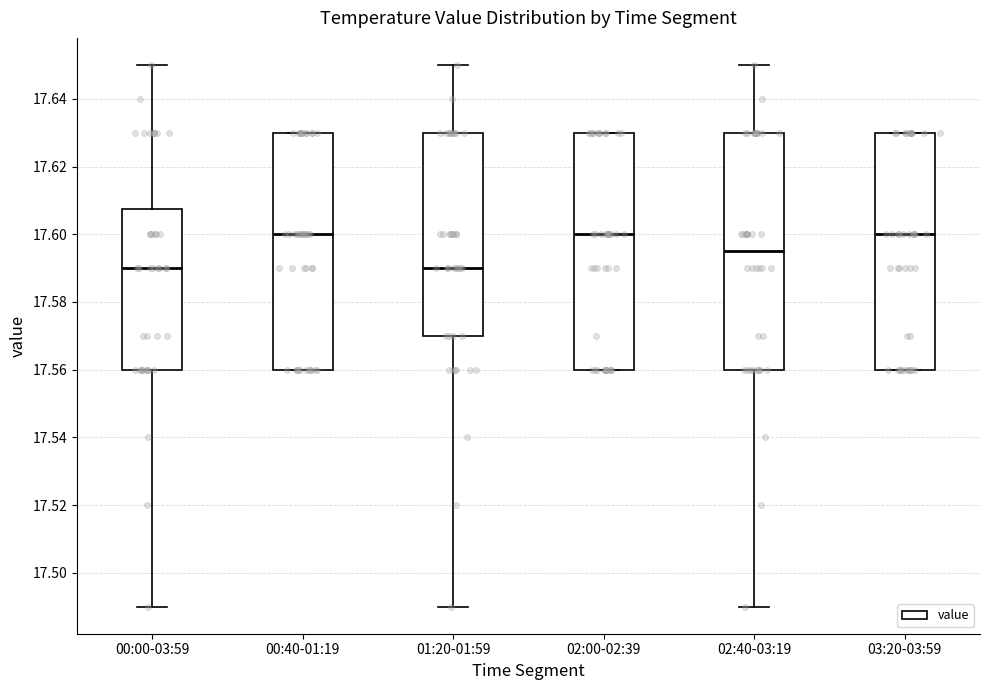

Reading left to right, transcribe this box plot: for each box, give where its median line is, the range the box spans, and where its two whiskers end, as read against the y-axis. The values are not printed on the chart, so give them approximately, as read against the axis.

00:00-03:59: median 17.590, box 17.560 to 17.608, whiskers 17.490 to 17.650
00:40-01:19: median 17.600, box 17.560 to 17.630, whiskers 17.560 to 17.630
01:20-01:59: median 17.590, box 17.570 to 17.630, whiskers 17.490 to 17.650
02:00-02:39: median 17.600, box 17.560 to 17.630, whiskers 17.560 to 17.630
02:40-03:19: median 17.596, box 17.560 to 17.630, whiskers 17.490 to 17.650
03:20-03:59: median 17.600, box 17.560 to 17.630, whiskers 17.560 to 17.630